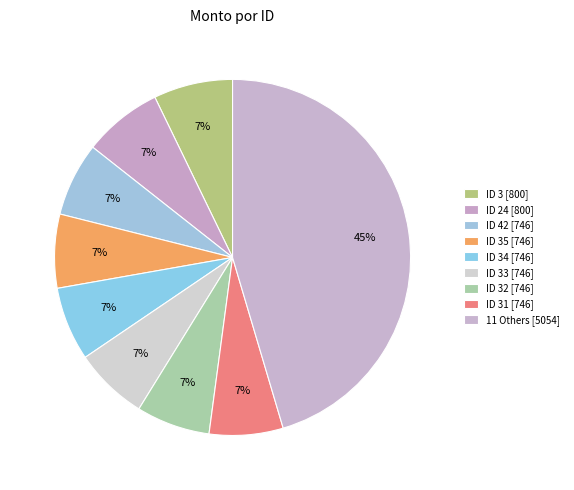

How many slices are in this pie chart?

9